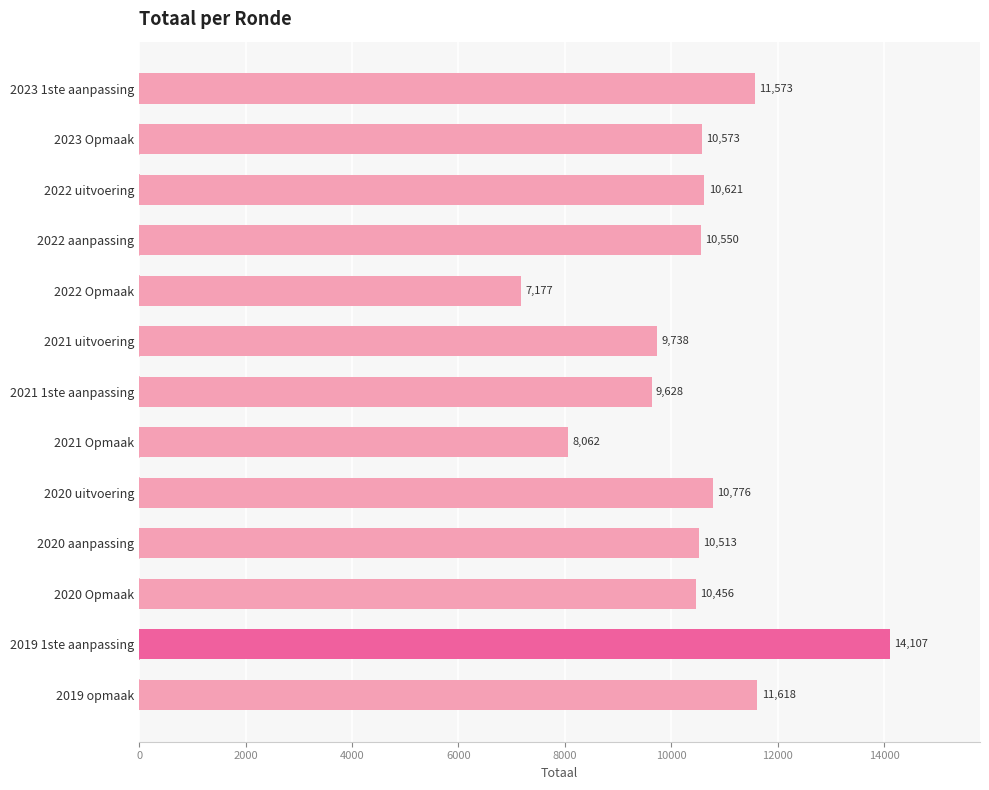

What position from the bottom is 2023 1ste aanpassing?

13